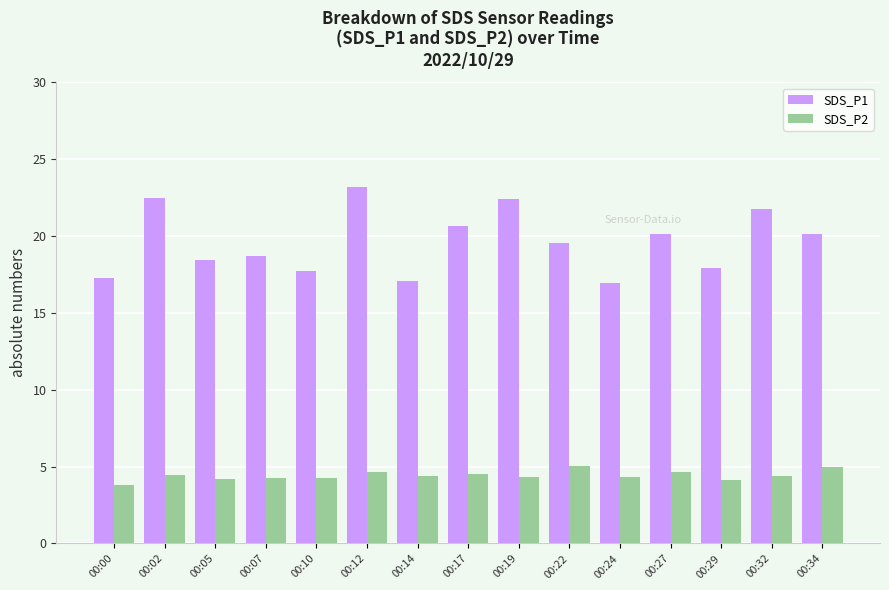

What value does the SDS_P1 series have at 00:02?

22.5